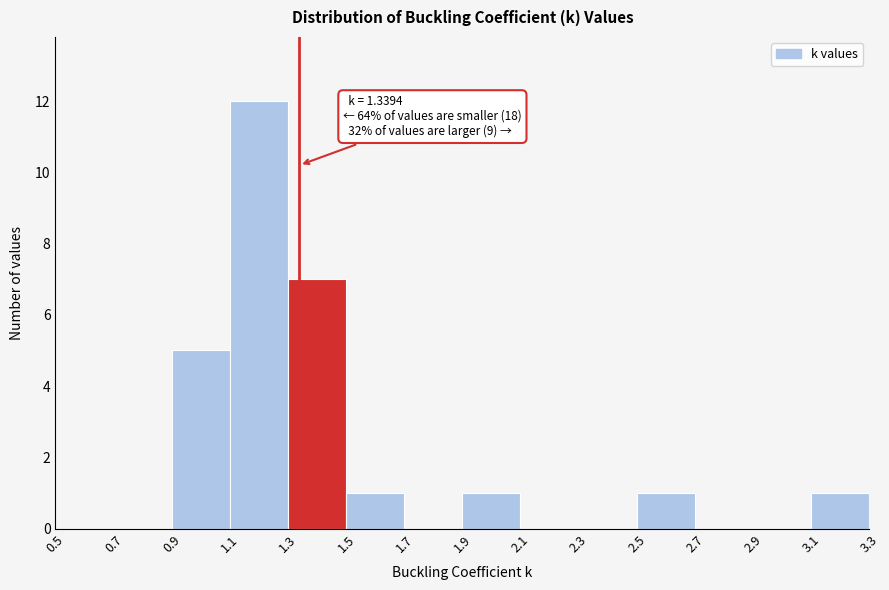

Over which range of the x-axis is the bar tallest?

1.1 to 1.3